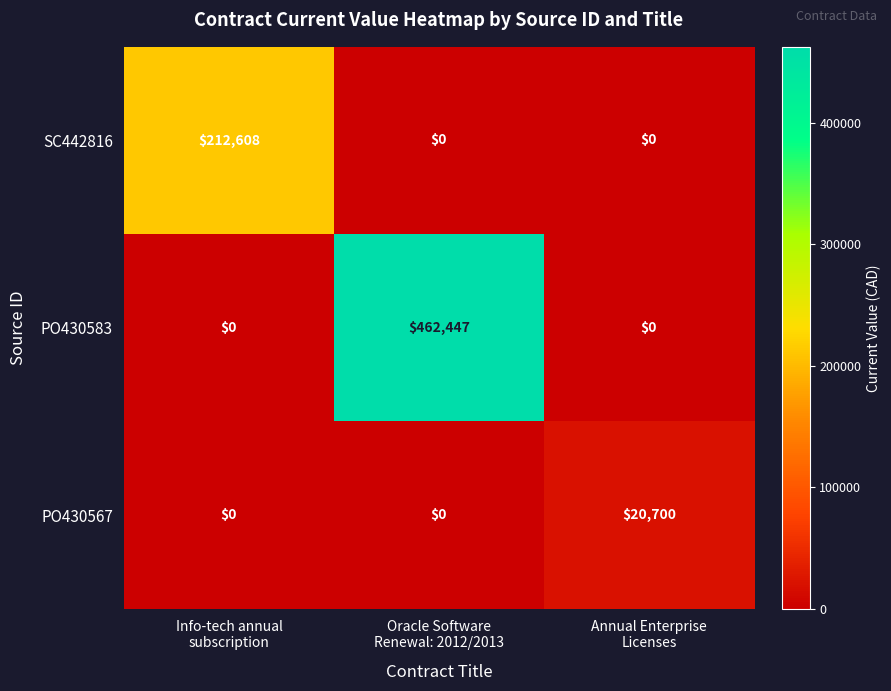

What is the maximum value shown in the chart?

462447